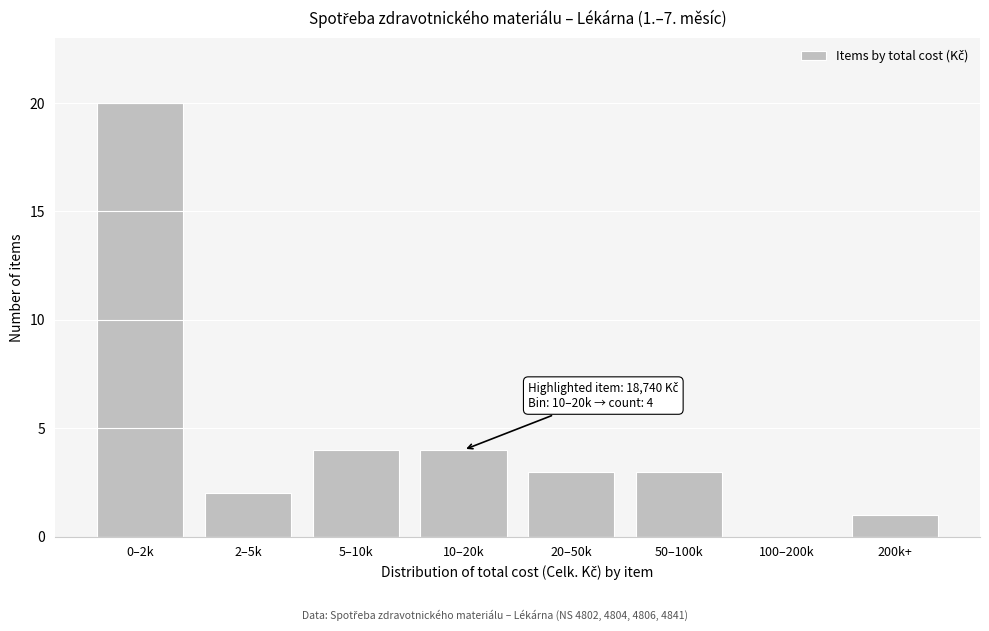

Reading left to right, transcribe all the data shown in this chart.

0–2k=20	2–5k=2	5–10k=4	10–20k=4	20–50k=3	50–100k=3	100–200k=0	200k+=1